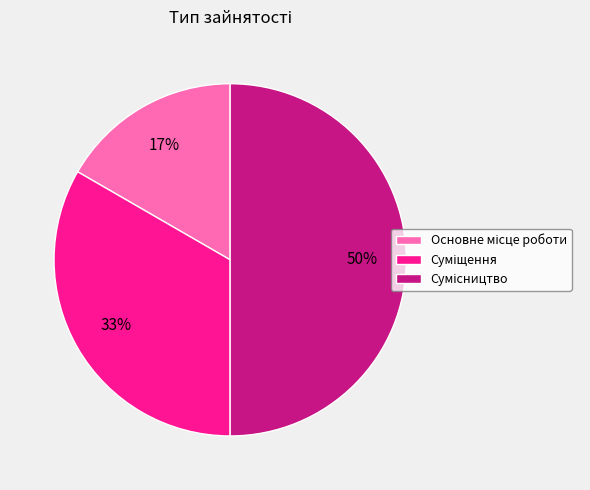

To the nearest percent, what is the difference between the largest and smallest slice percentages?

33%